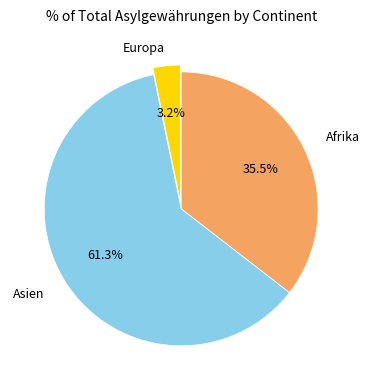

Count the number of slices in the pie.

3